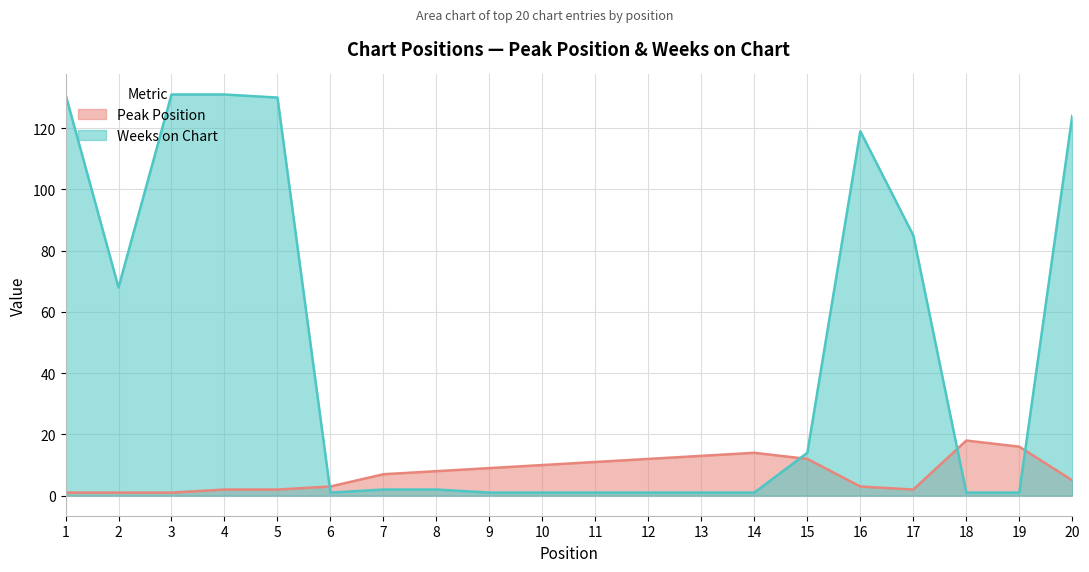

Between 12 and 13, which is larger?

13